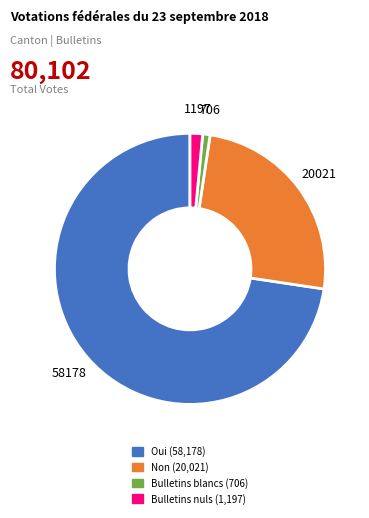

Do Oui and Non together represent more than half of the pie?

Yes